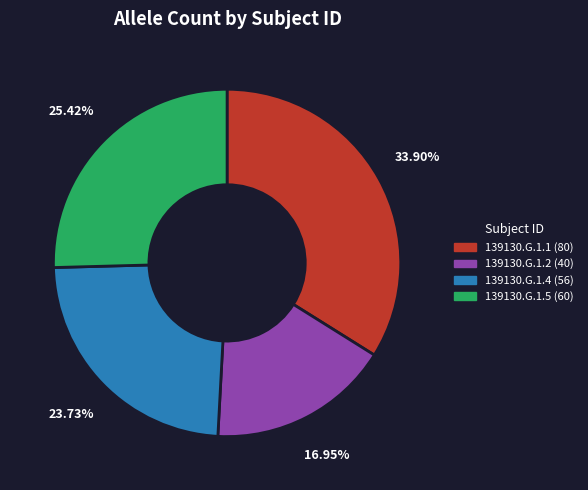

What percentage is the 139130.G.1.1 slice, to the nearest percent?

34%